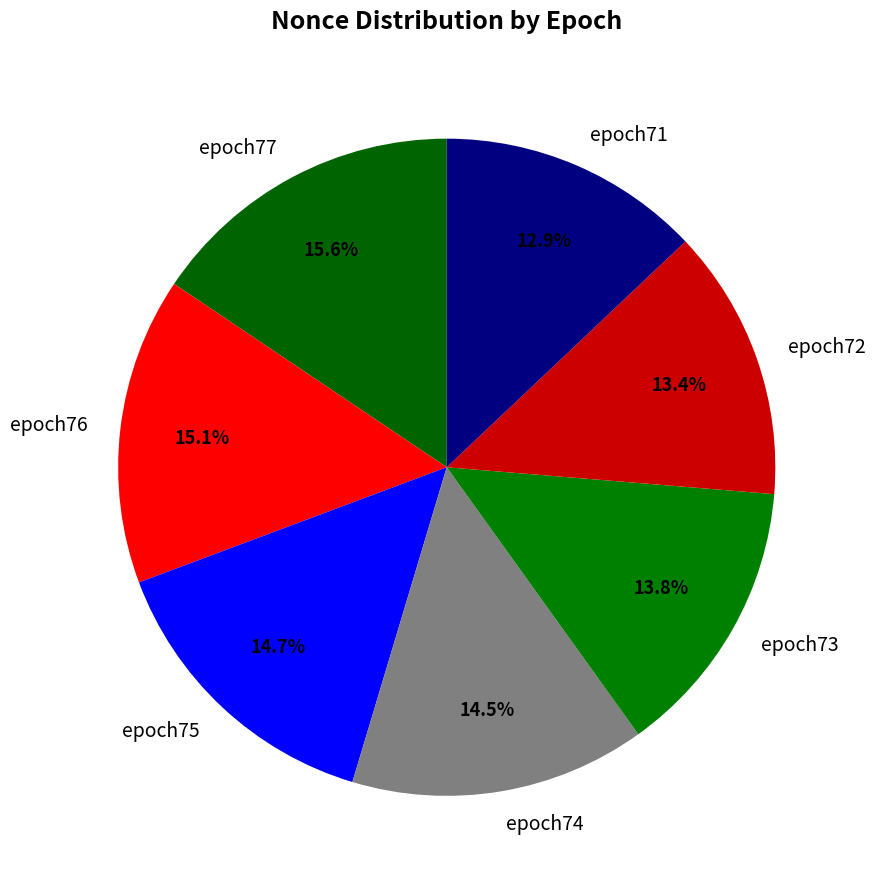

To the nearest percent, what percentage of the pie is epoch75?

15%